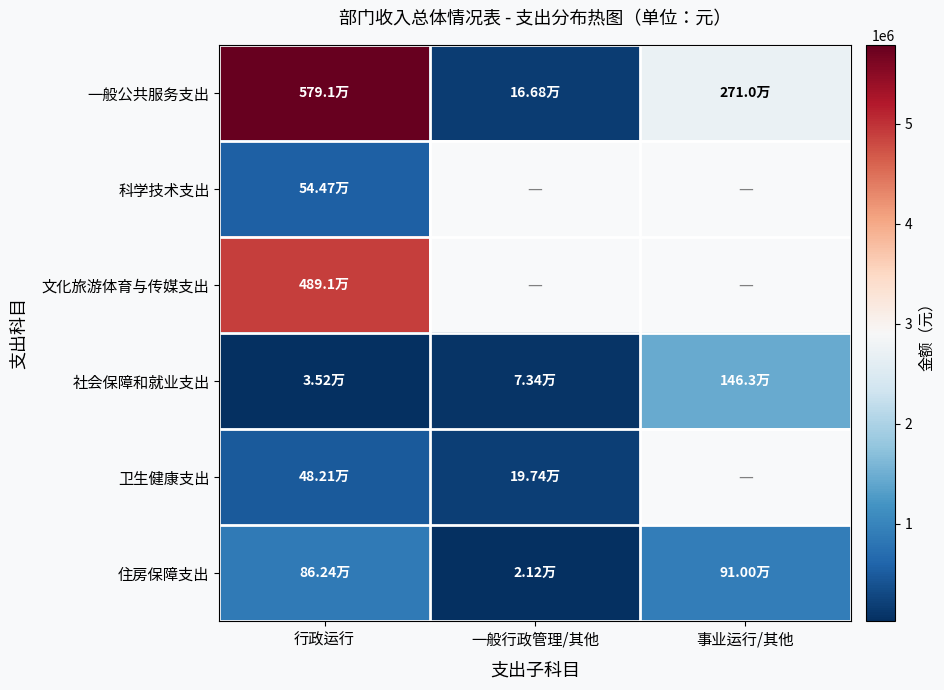

Read the 一般公共服务支出 value at 行政运行.

5791445.6